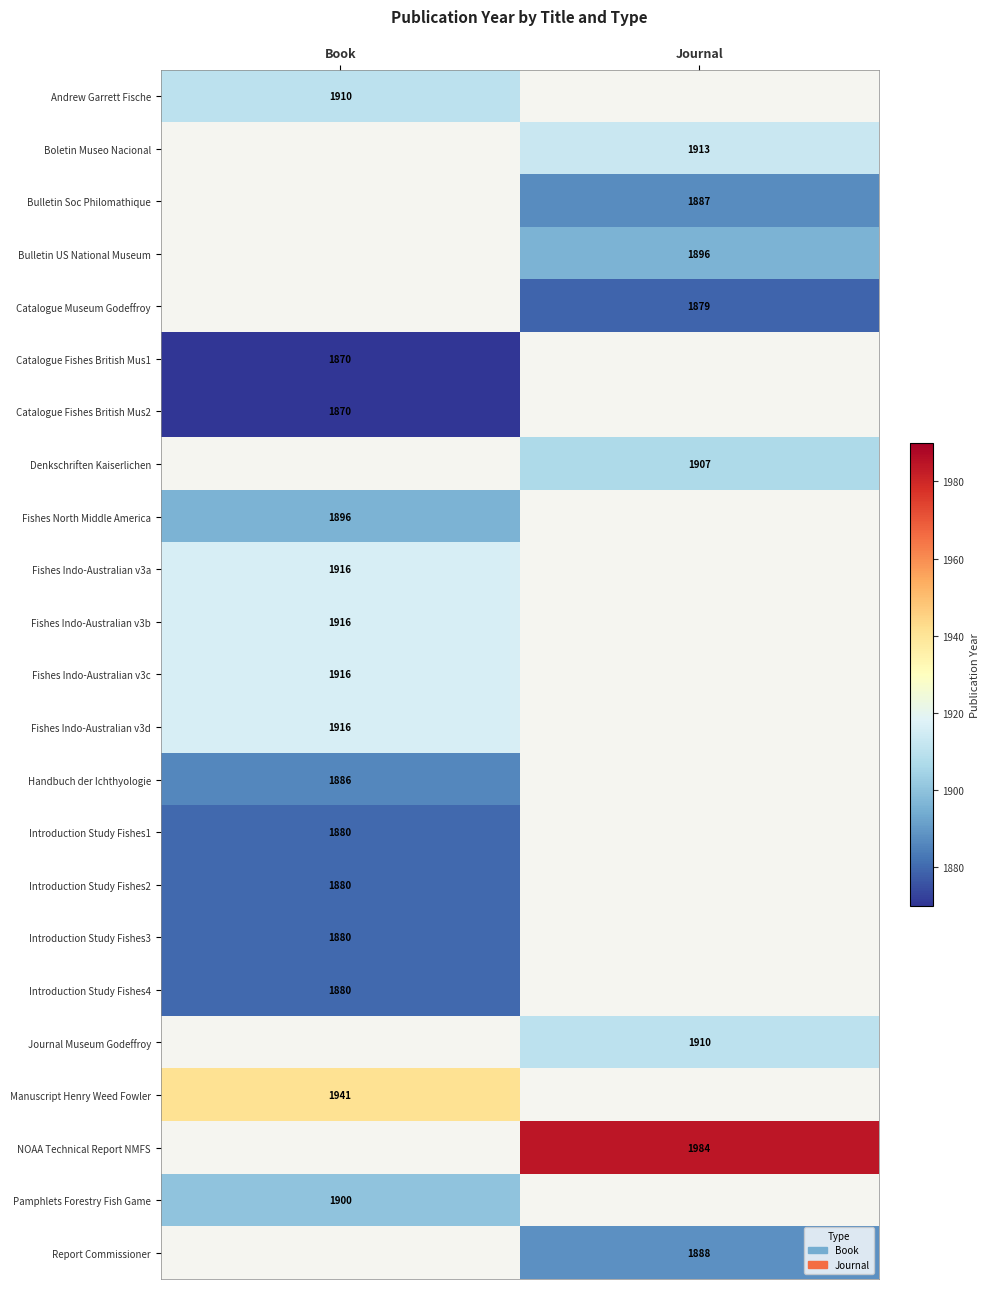

Is it true that Fishes Indo-Australian v3c equals 3375 at Book?

False